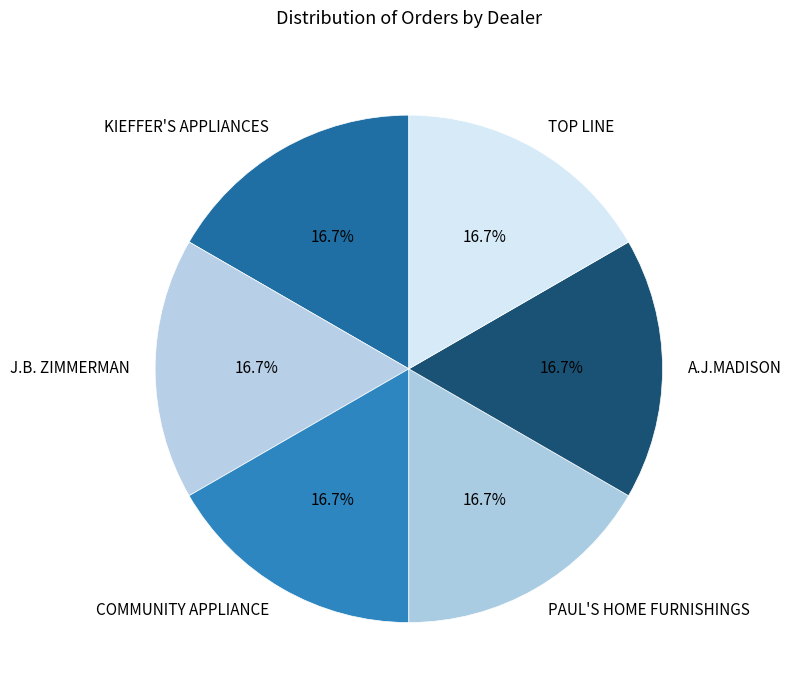

What is the ratio of the value at PAUL'S HOME FURNISHINGS to the value at KIEFFER'S APPLIANCES?

1.0